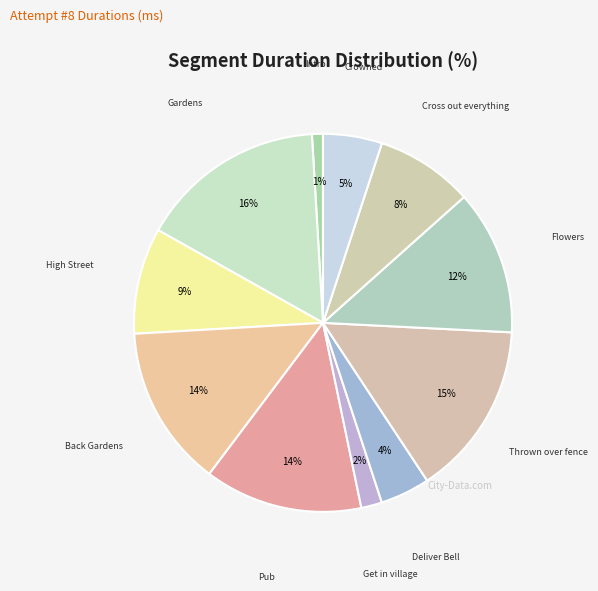

To the nearest percent, what is the difference between the Crowned and High Street slice percentages?

4%